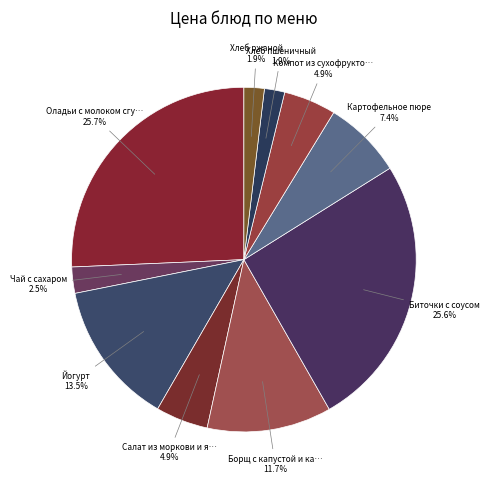

Count the number of slices in the pie.

10